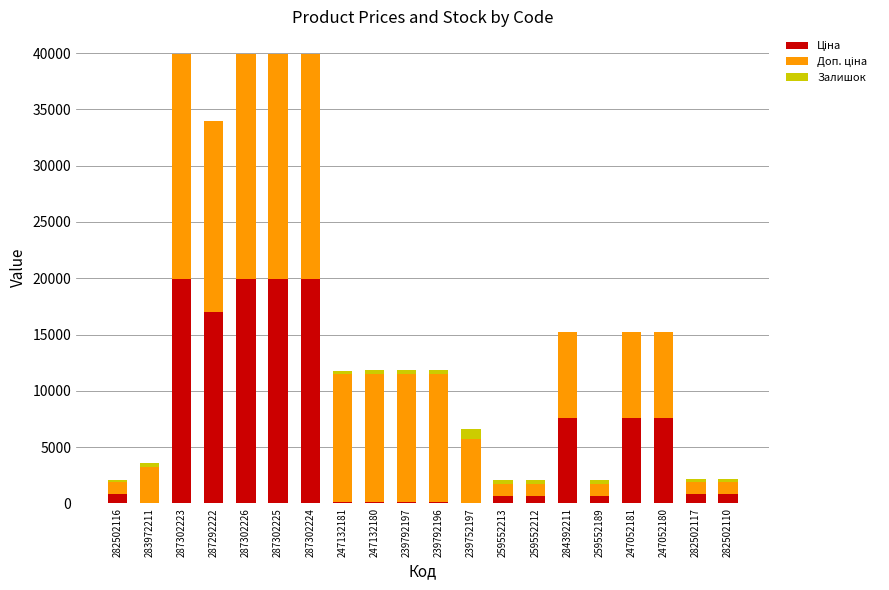

The value of Доп. ціна at 287302224 is 19964.2. True or false?

True